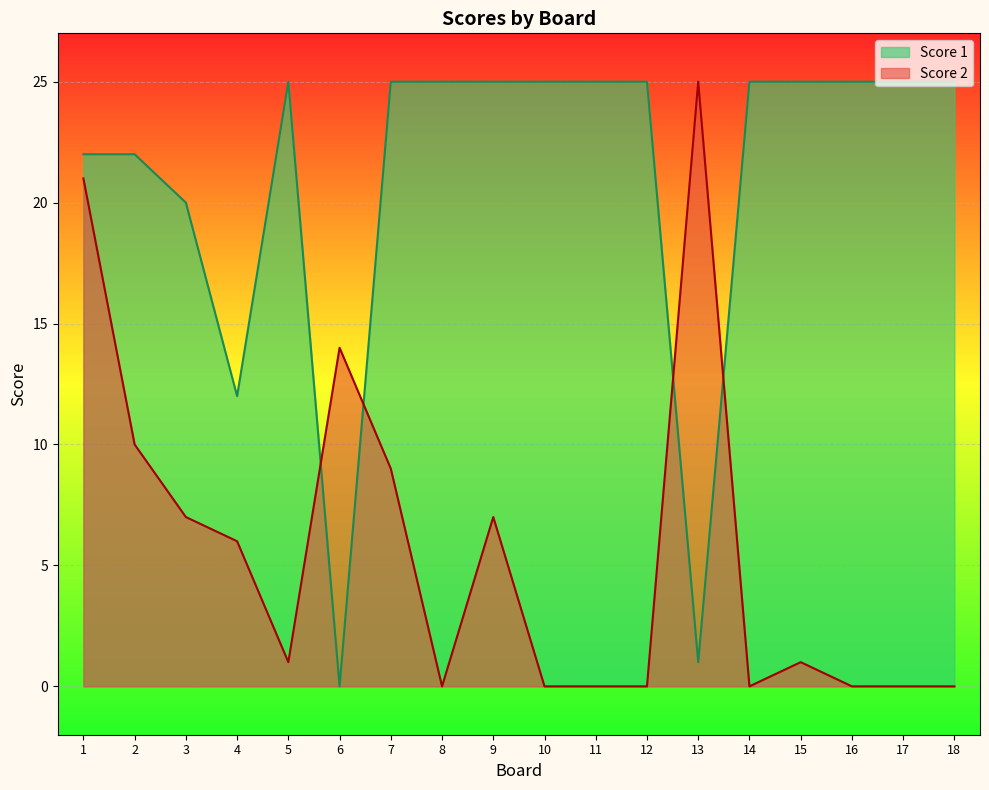

At which label does Score 2 reach its minimum?

8